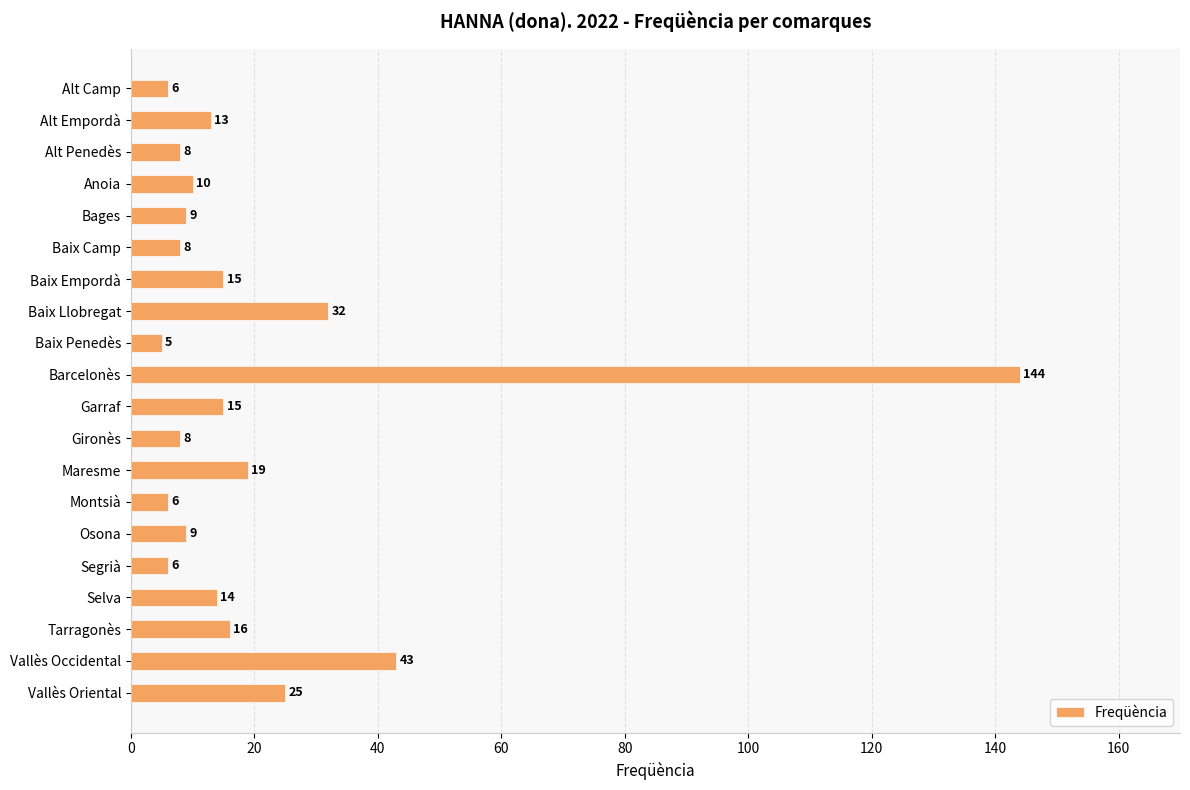

How many distinct data groups are displayed?

1